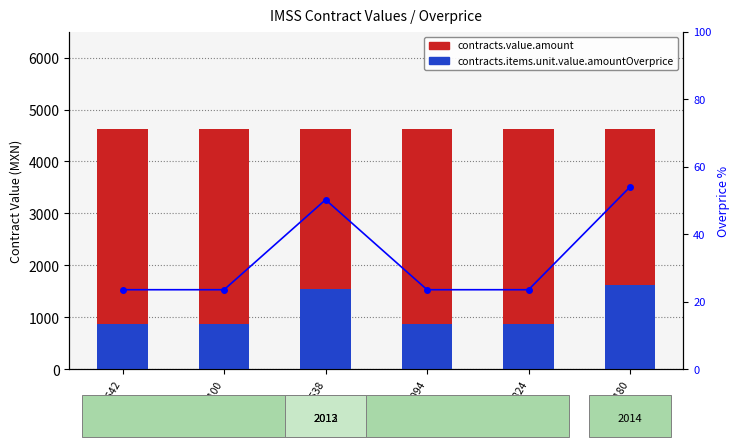

At 10594094, list the series in order from smallest to largest.

overprice %, contracts.items.unit.value.amountOverprice, contracts.value.amount